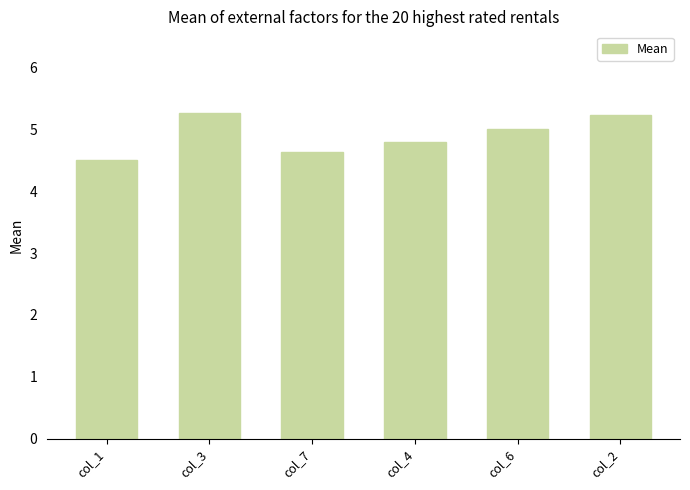

Which label corresponds to the smallest value in the chart?

col_1